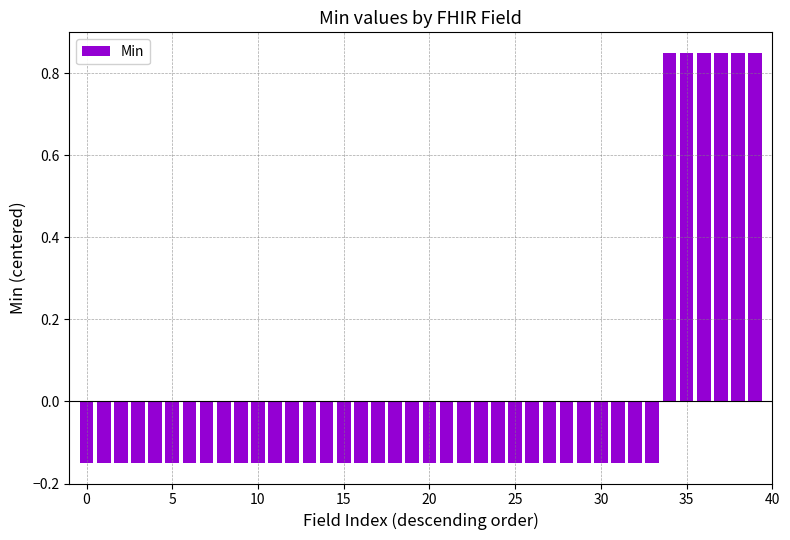

Count the values in the range 0 to 1.

6